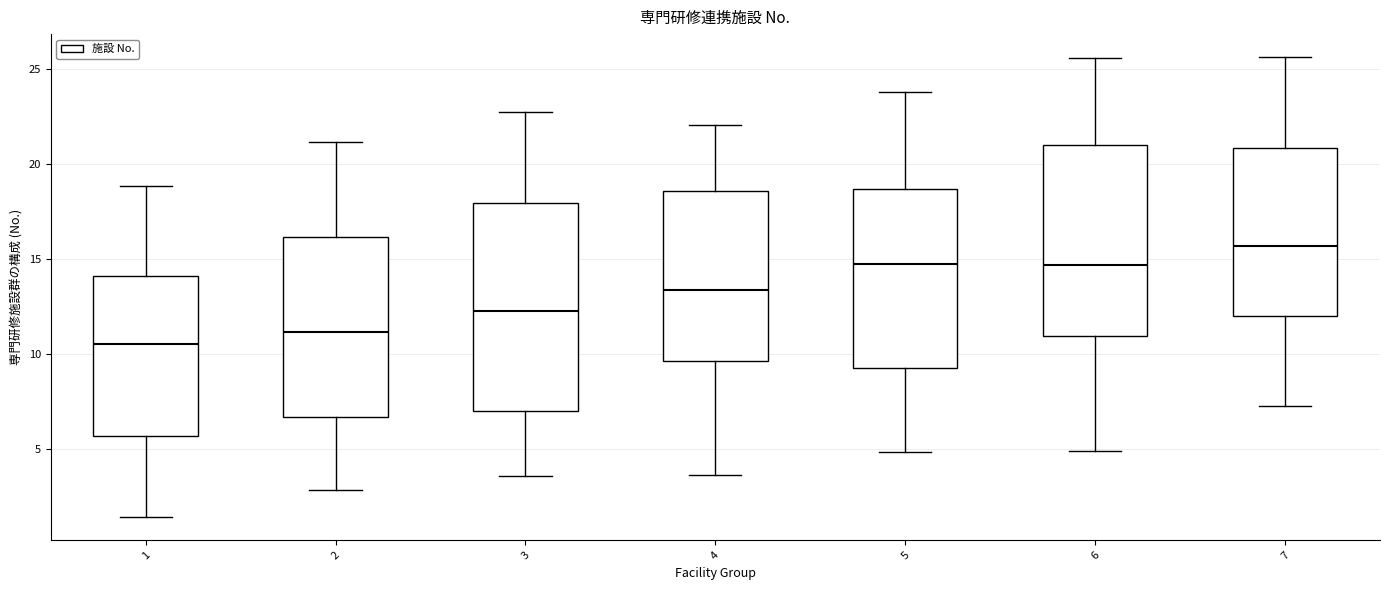

Reading left to right, transcribe this box plot: for each box, give where its median line is, the range the box spans, and where its two whiskers end, as read against the y-axis. The values are not printed on the chart, so give them approximately, as read against the axis.

1: median 10.5, box 5.5 to 14.0, whiskers 1.5 to 19.0
2: median 11.0, box 6.5 to 16.0, whiskers 3.0 to 21.0
3: median 12.5, box 7.0 to 18.0, whiskers 3.5 to 23.0
4: median 13.5, box 9.5 to 18.5, whiskers 3.5 to 22.0
5: median 14.5, box 9.5 to 18.5, whiskers 5.0 to 24.0
6: median 14.5, box 11.0 to 21.0, whiskers 5.0 to 25.5
7: median 15.5, box 12.0 to 21.0, whiskers 7.5 to 25.5